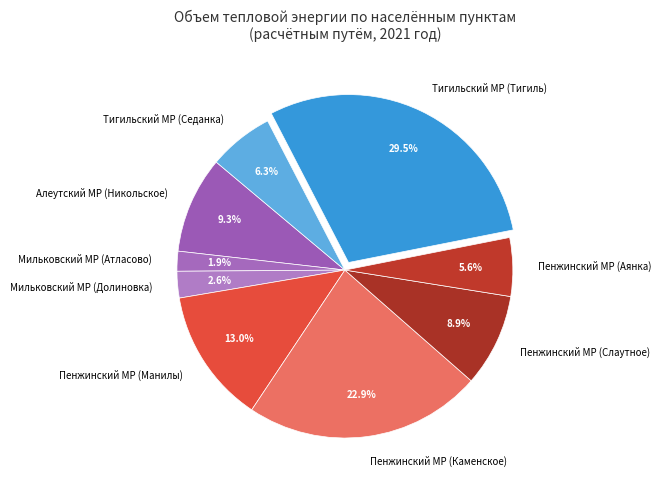

Combined, do Мильковский МР (Долиновка) and Пенжинский МР (Слаутное) account for over 50%?

No